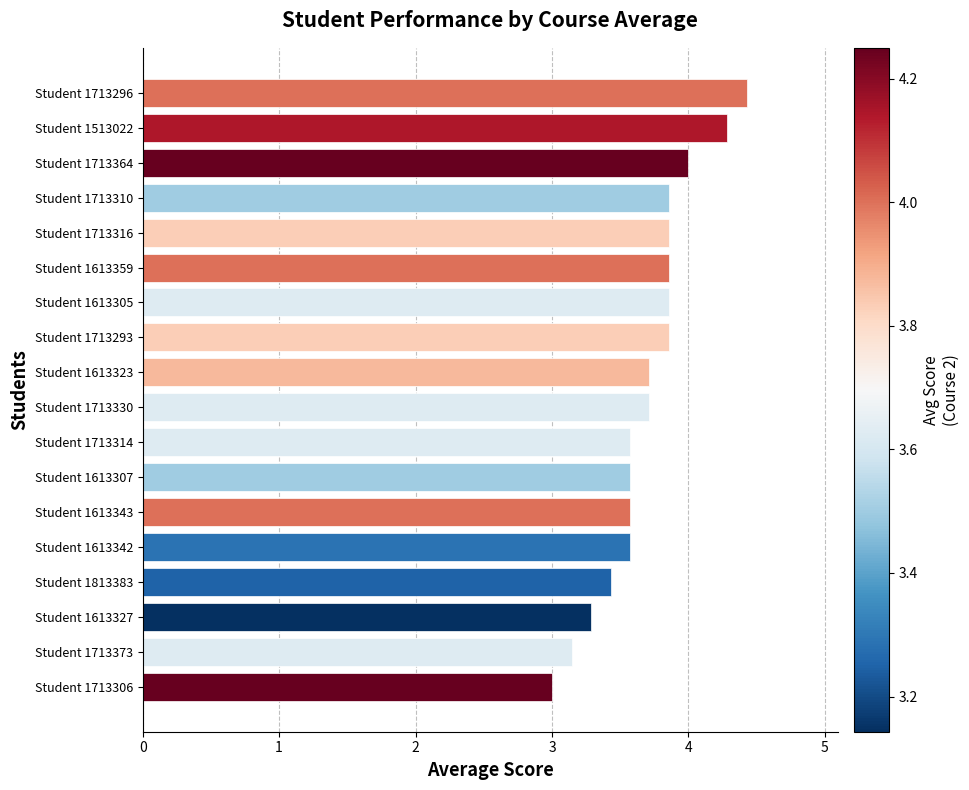

Approximately how many times larger is the value at Student 1713330 compared to Student 1713293?

1.0